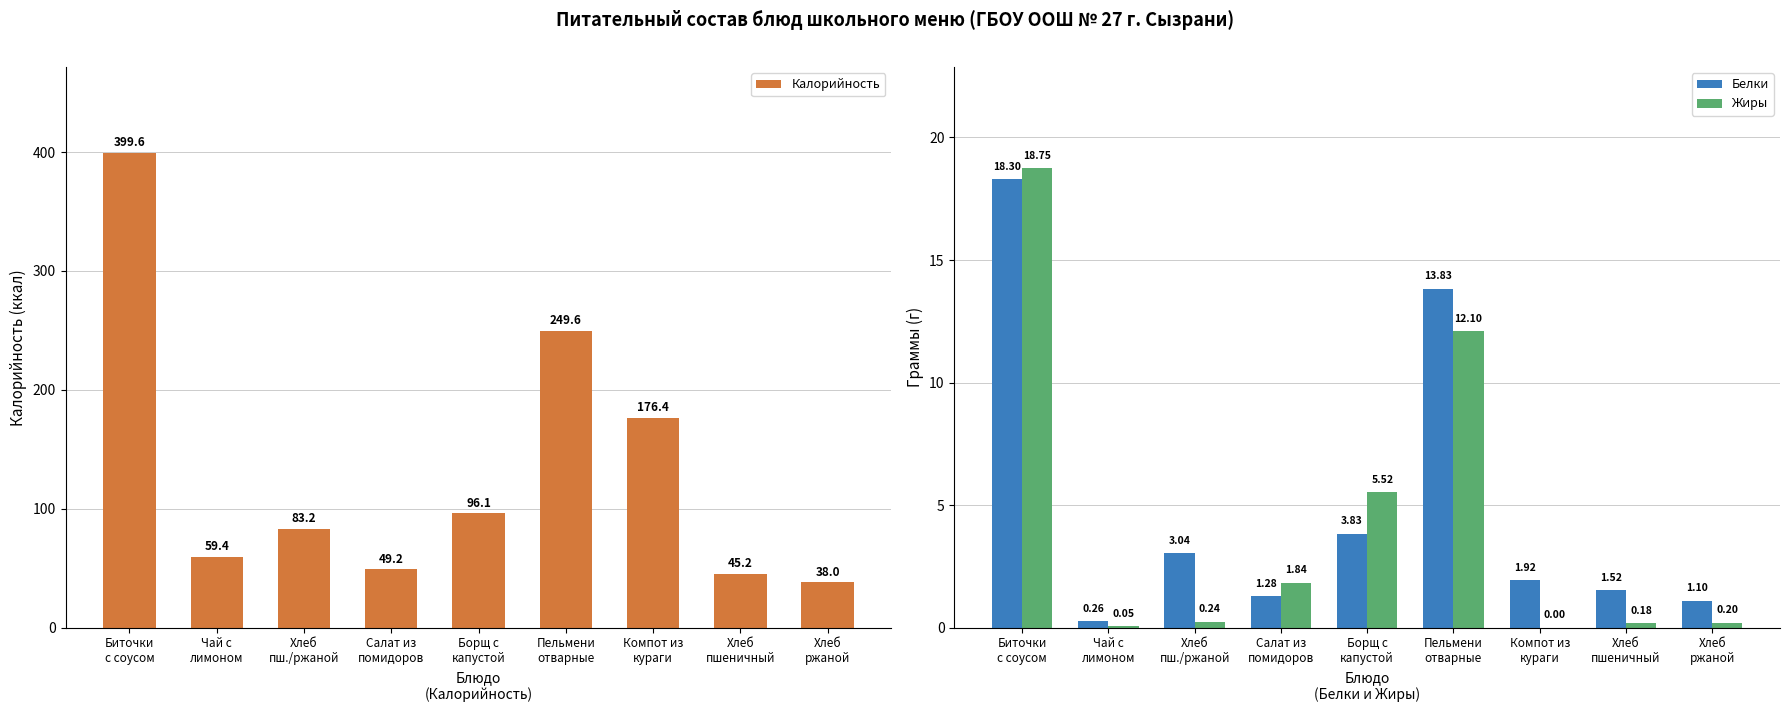

What is the total value across all series at Хлеб
пшеничный?

46.9